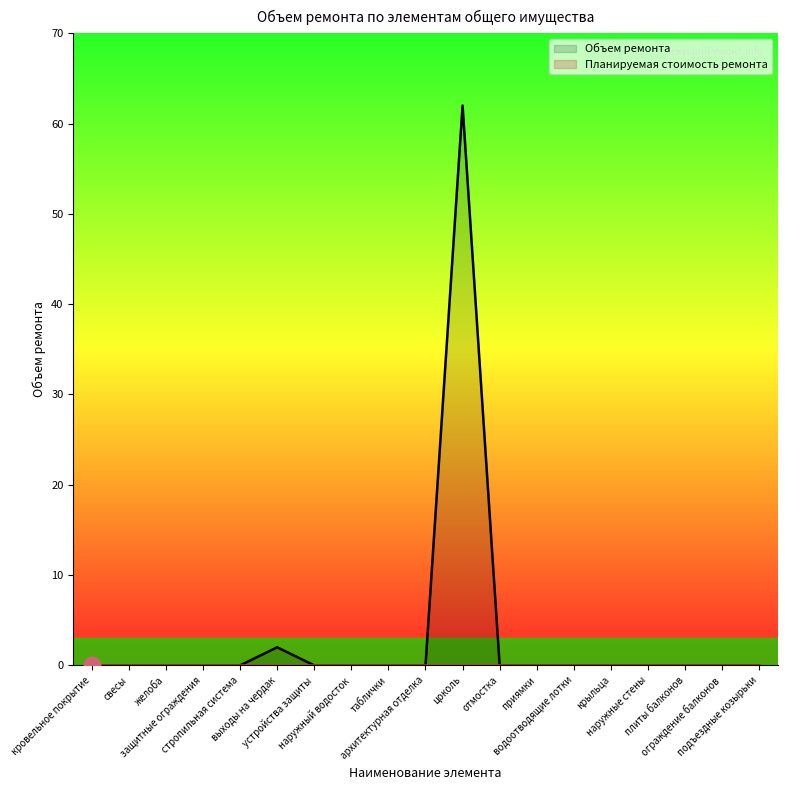

How many data points does each series have?

19